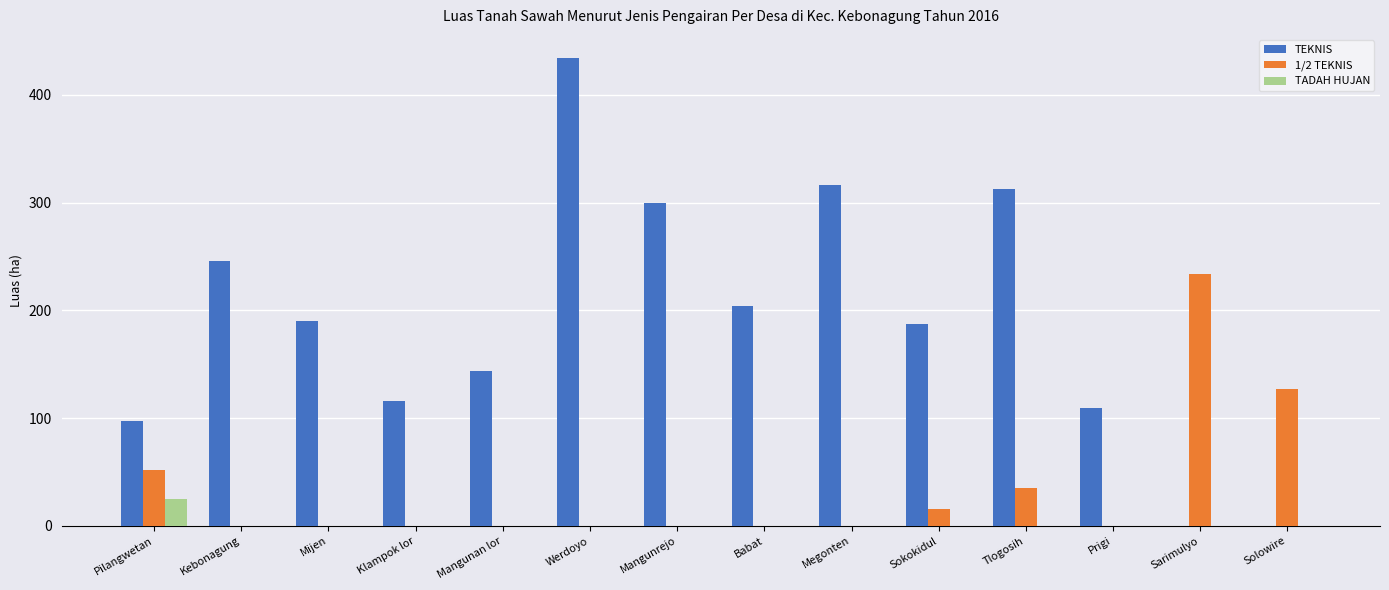

Count the number of categories in the chart.

14